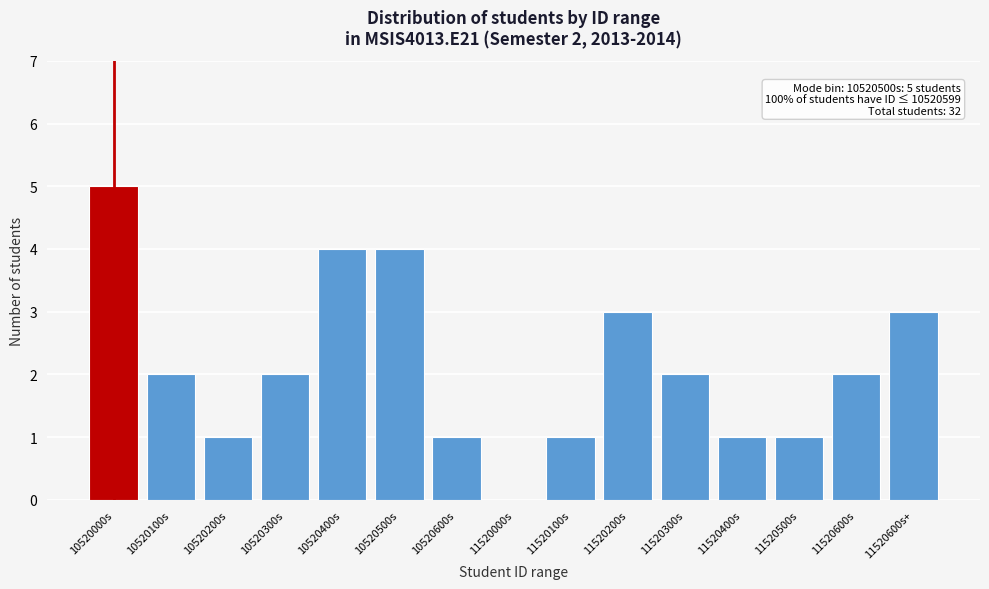

Reading left to right, transcribe all the data shown in this chart.

10520000s=5	10520100s=2	10520200s=1	10520300s=2	10520400s=4	10520500s=4	10520600s=1	11520000s=0	11520100s=1	11520200s=3	11520300s=2	11520400s=1	11520500s=1	11520600s=2	11520600s+=3